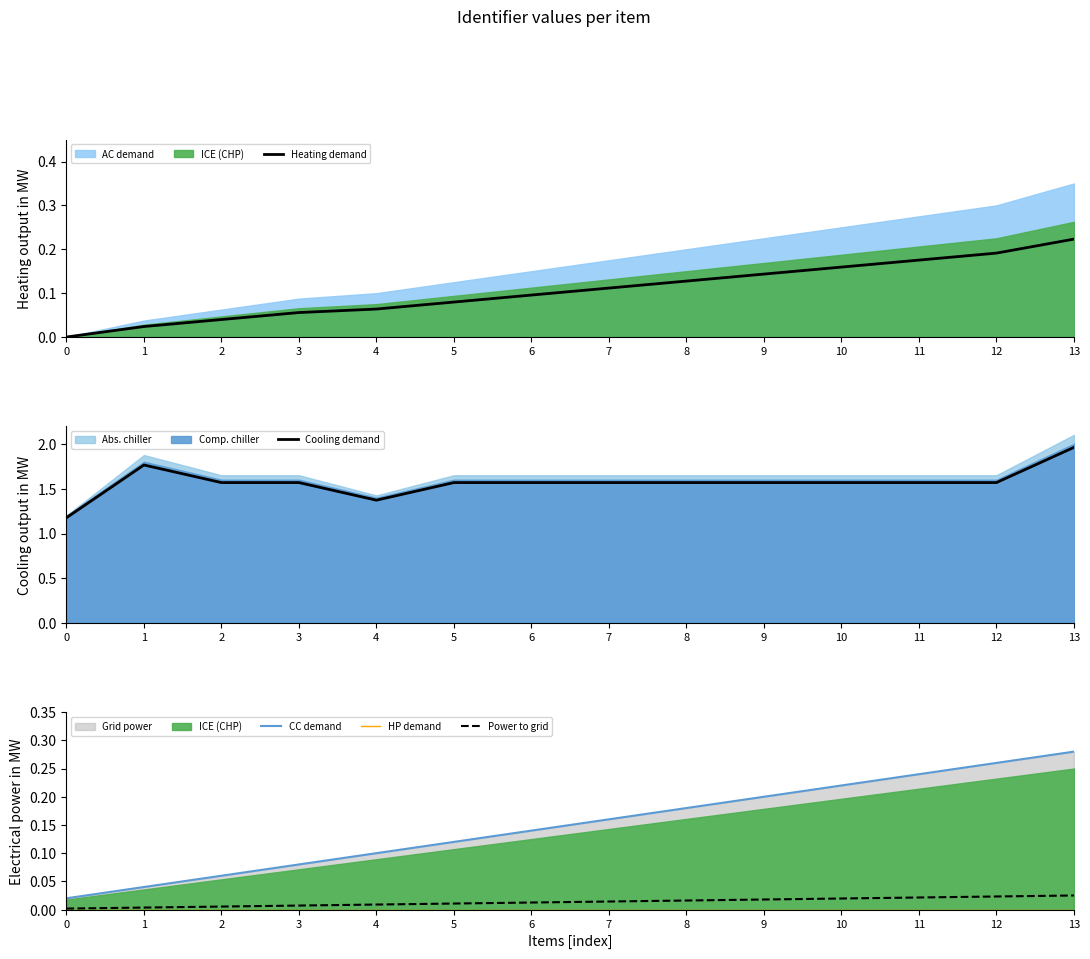

Is it true that Heating demand equals 0.0 at 1?

True